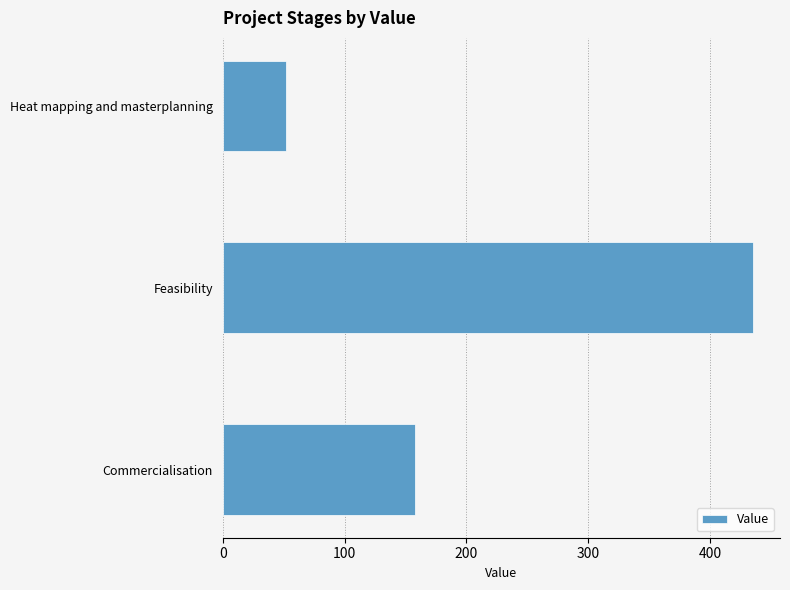

Reading bottom to top, what are all the values shown in this chart?

157.6	435.8	52.3